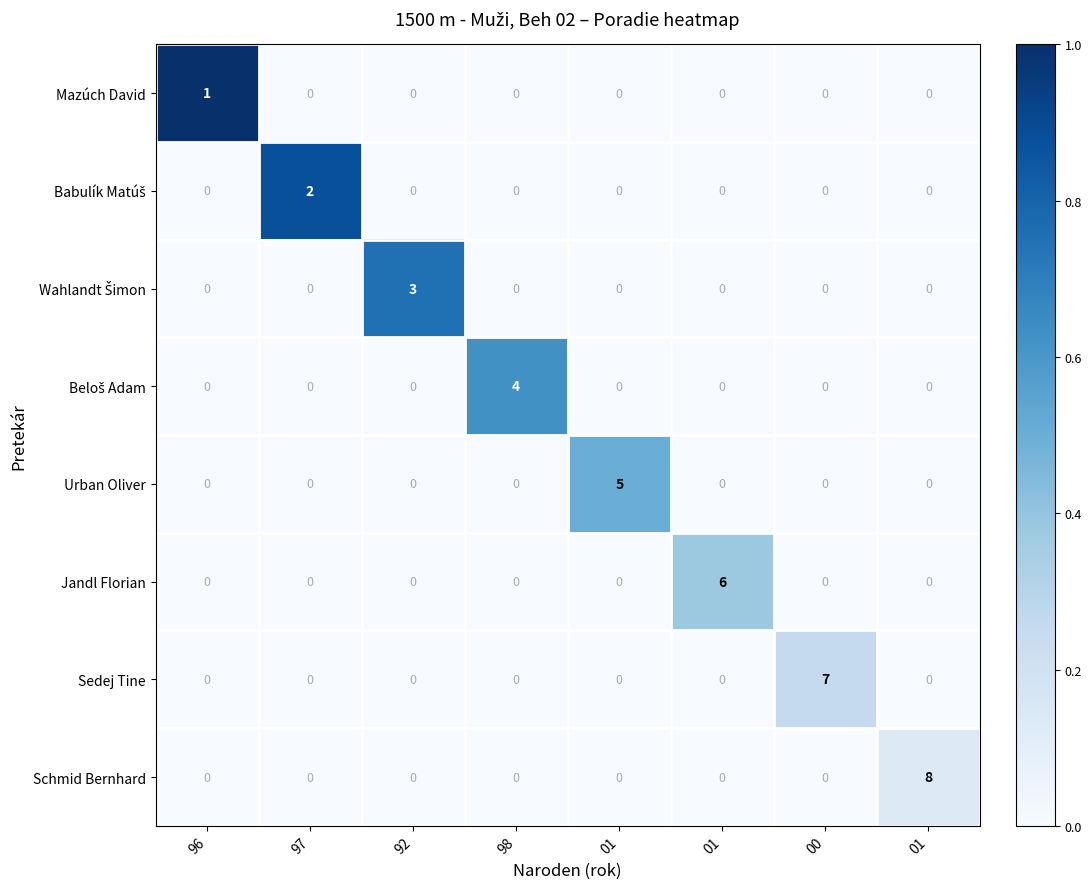

What is the greatest value displayed?

8